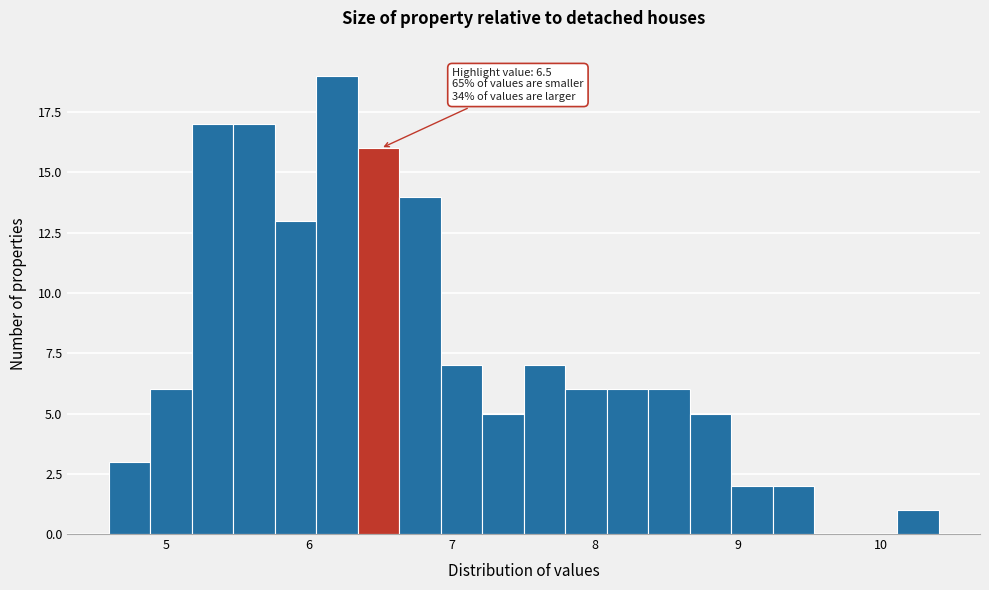

Read against the x-axis, roughly where is the centre of the tallest bar?

6.2